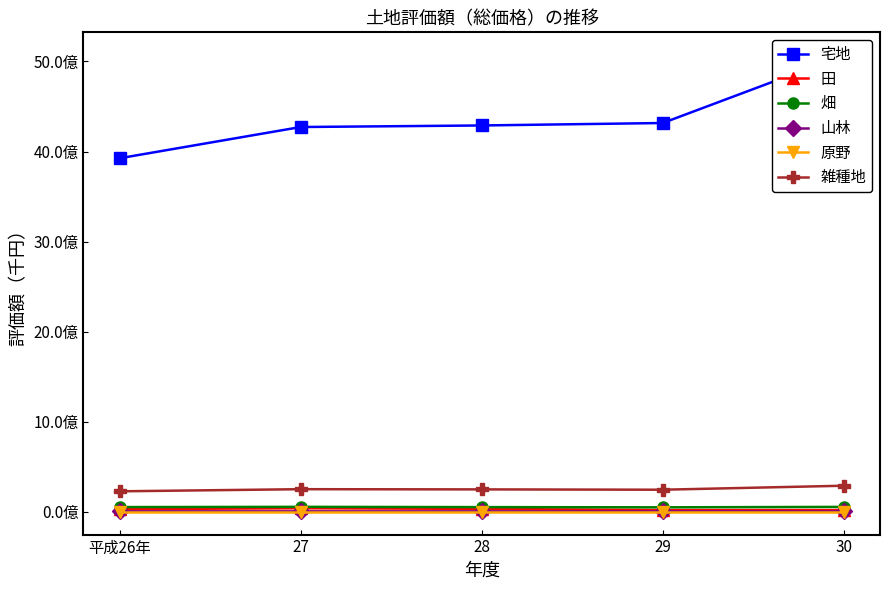

What is the label of the 4th point from the left?

29